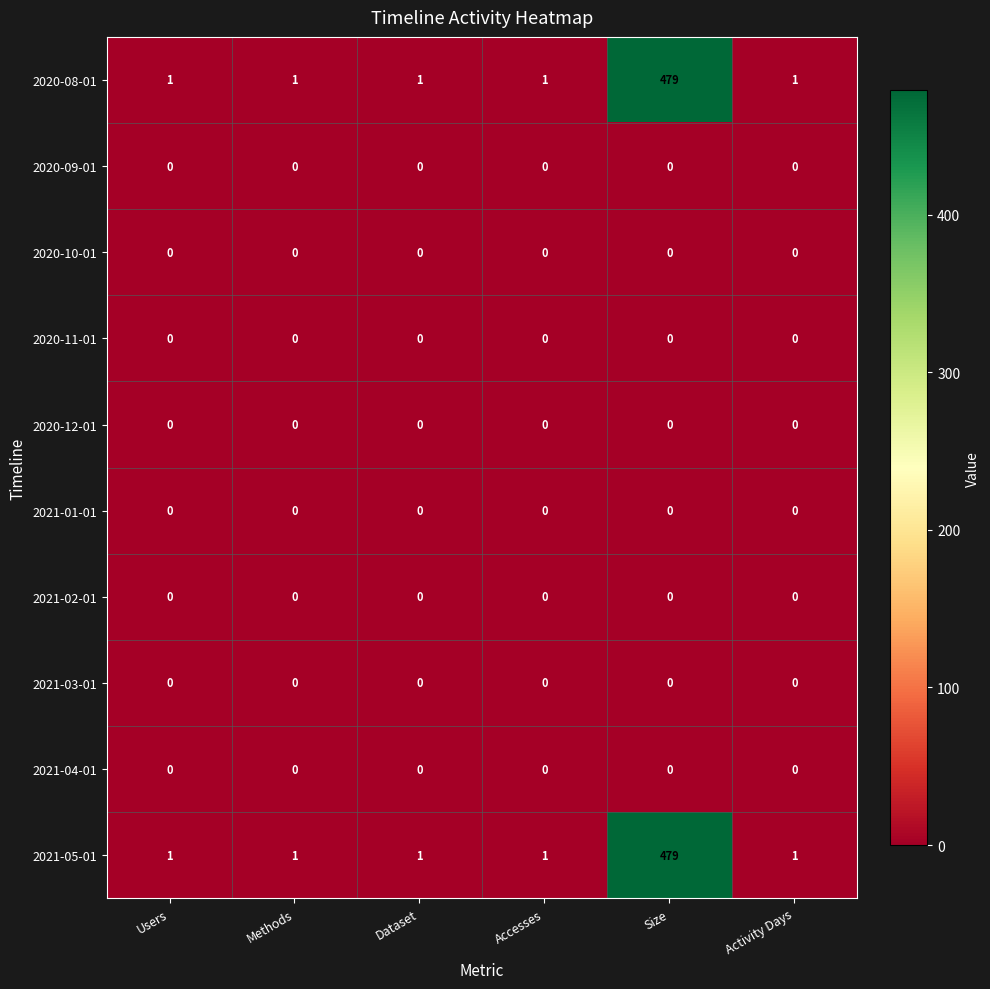

What is the difference between the highest and lowest values at Dataset?

1